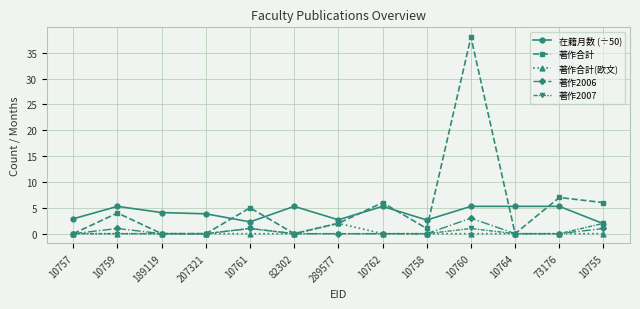

Which label corresponds to the largest value in the chart?

10760